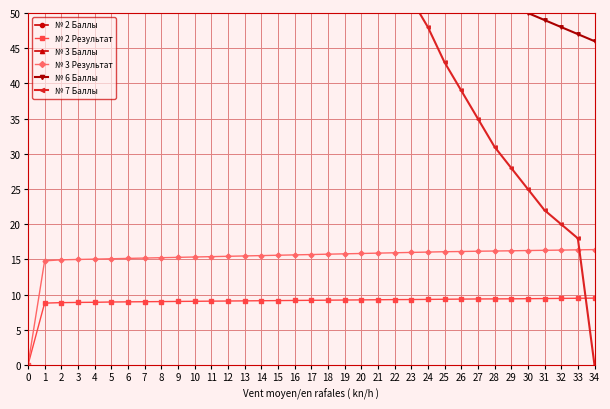

What is the sum of all № 7 Баллы values?

2326.0